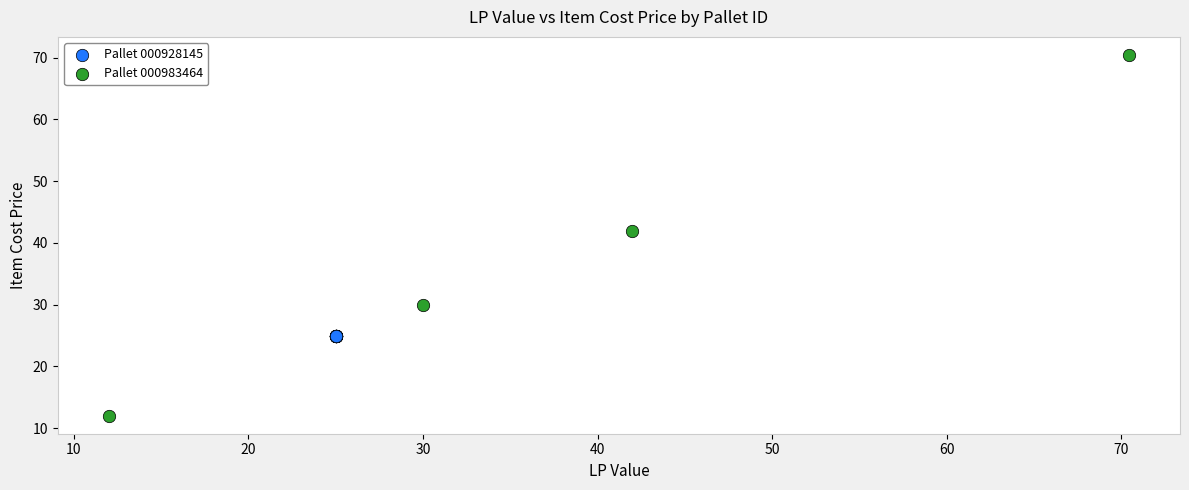

Which series contains the lowest Y value?

Pallet 000983464